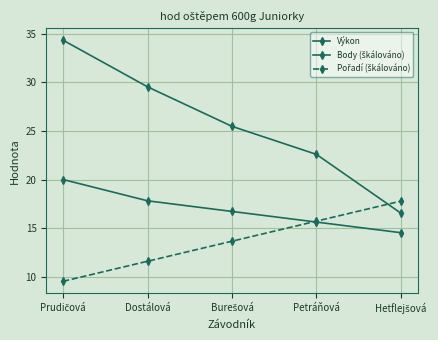

Between Dostálová and Hetflejšová, which is larger?

Dostálová